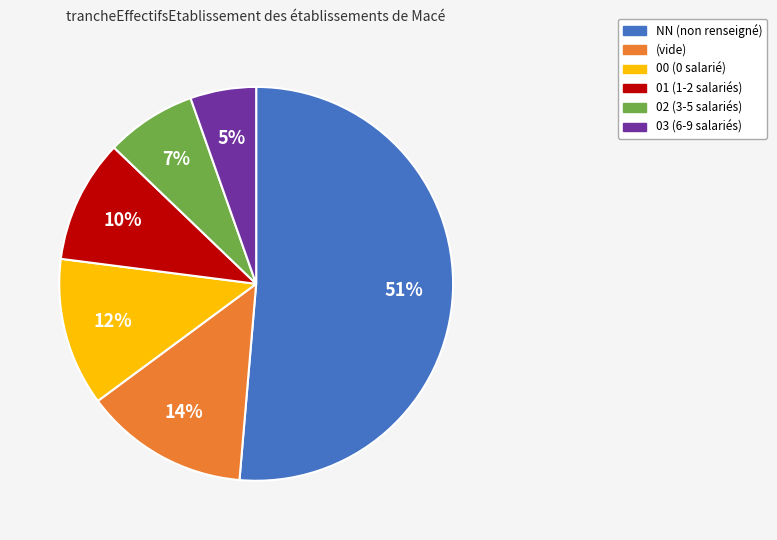

To the nearest percent, what is the difference between the largest and smallest slice percentages?

46%